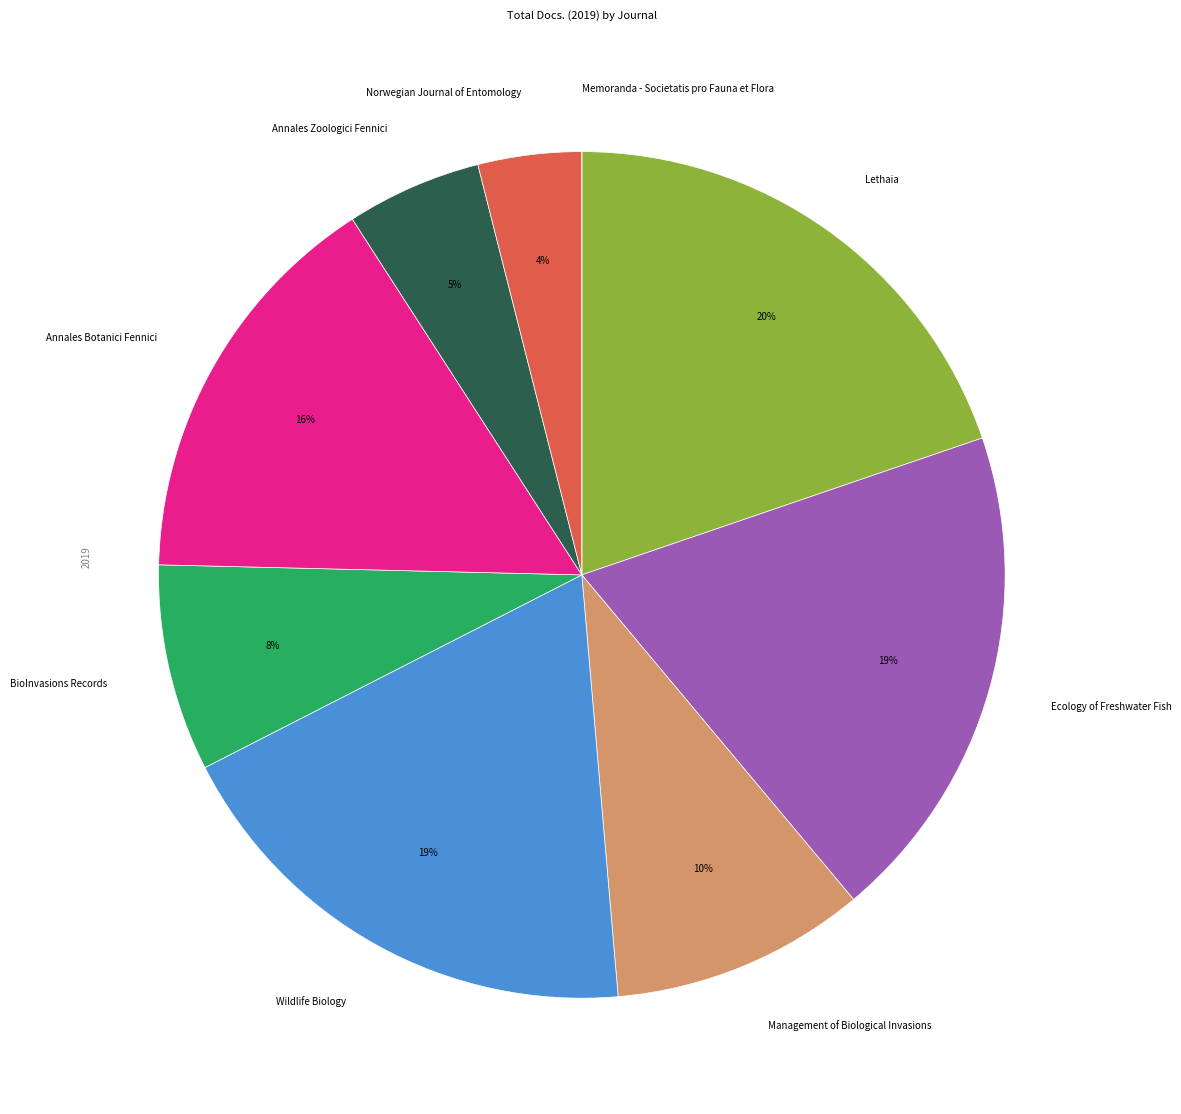

Is the sum of Lethaia and Annales Zoologici Fennici greater than half?

No